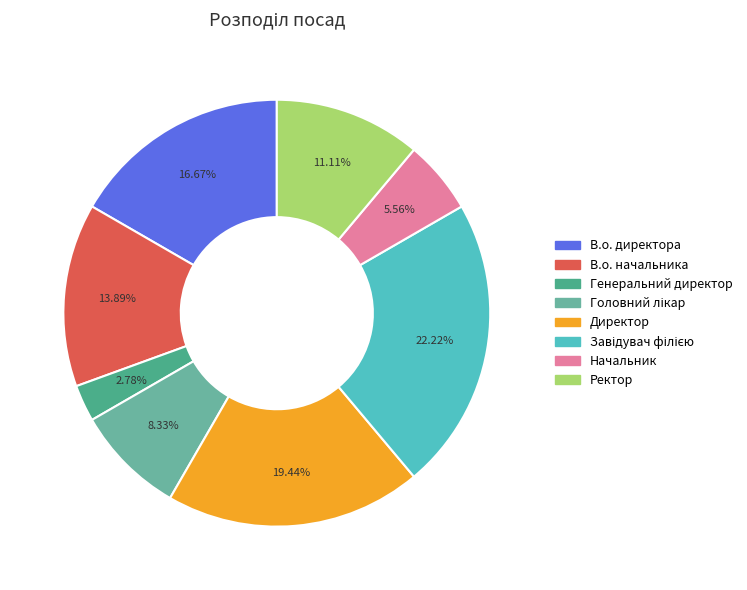

Between Завідувач філією and Генеральний директор, which is larger?

Завідувач філією